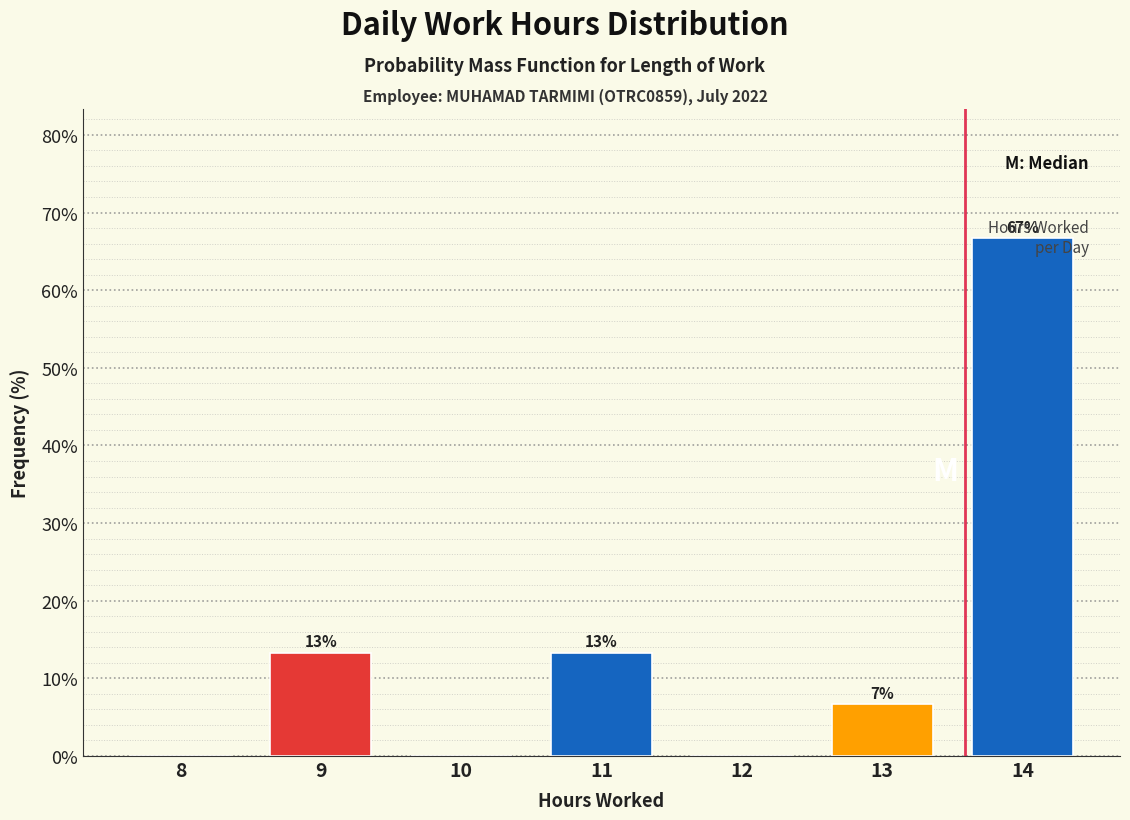

Are the bars horizontal?

No